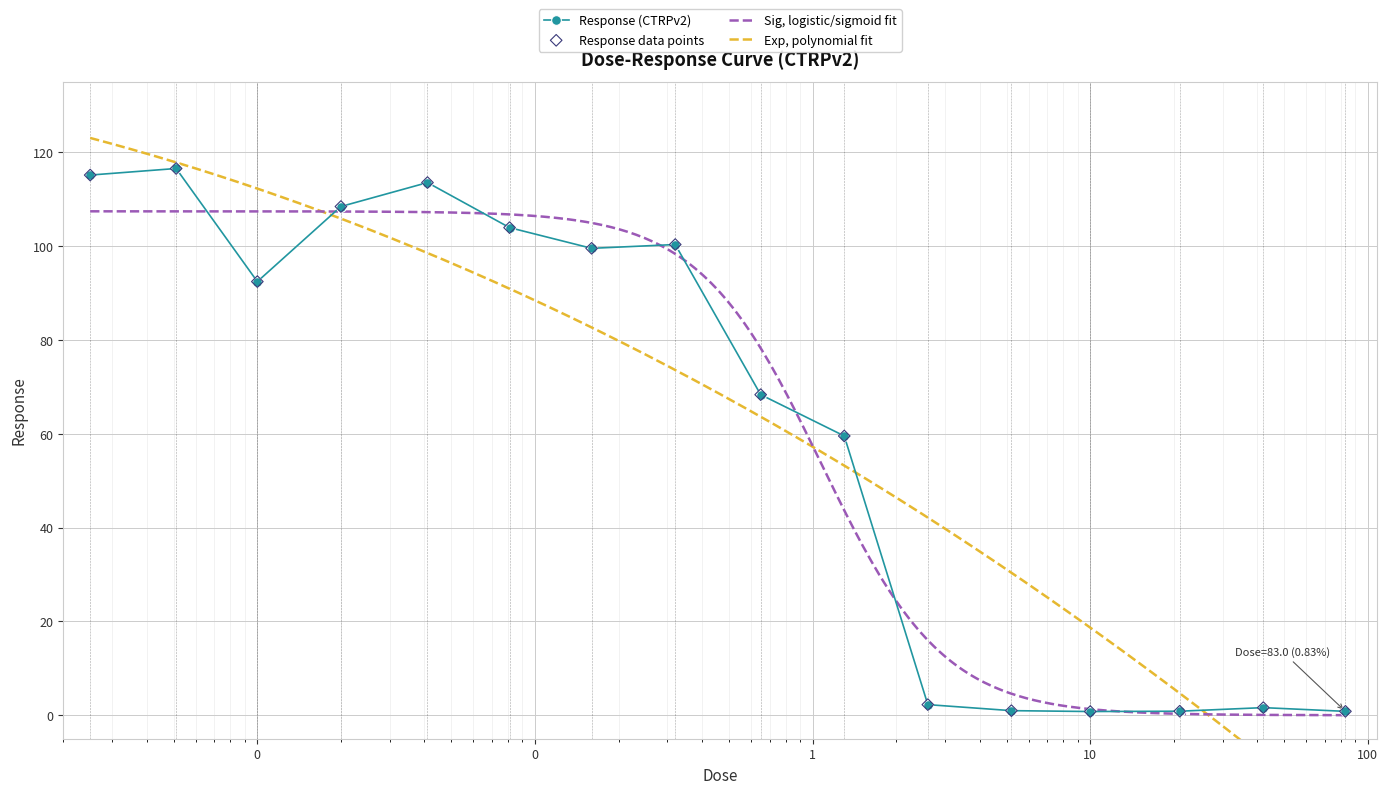

What is the change in value from 0.32 to 83.0?

-99.5